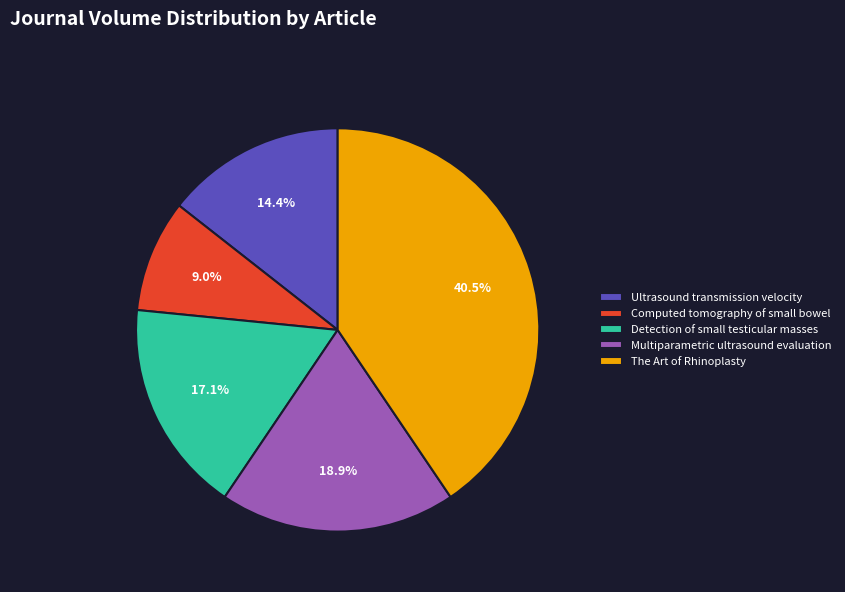

Rank the categories by value from lowest to highest.

Computed tomography of small bowel, Ultrasound transmission velocity, Detection of small testicular masses, Multiparametric ultrasound evaluation, The Art of Rhinoplasty